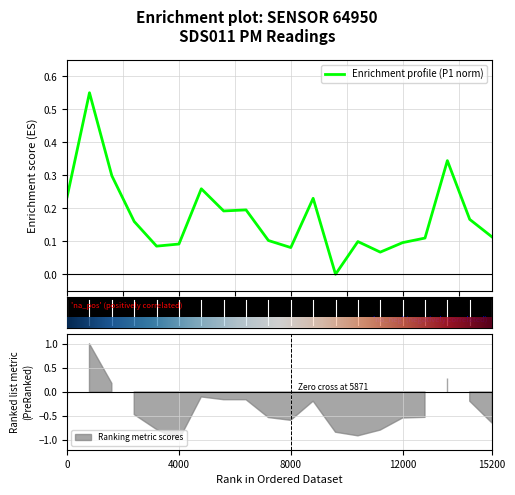

What position from the left is 17?

18